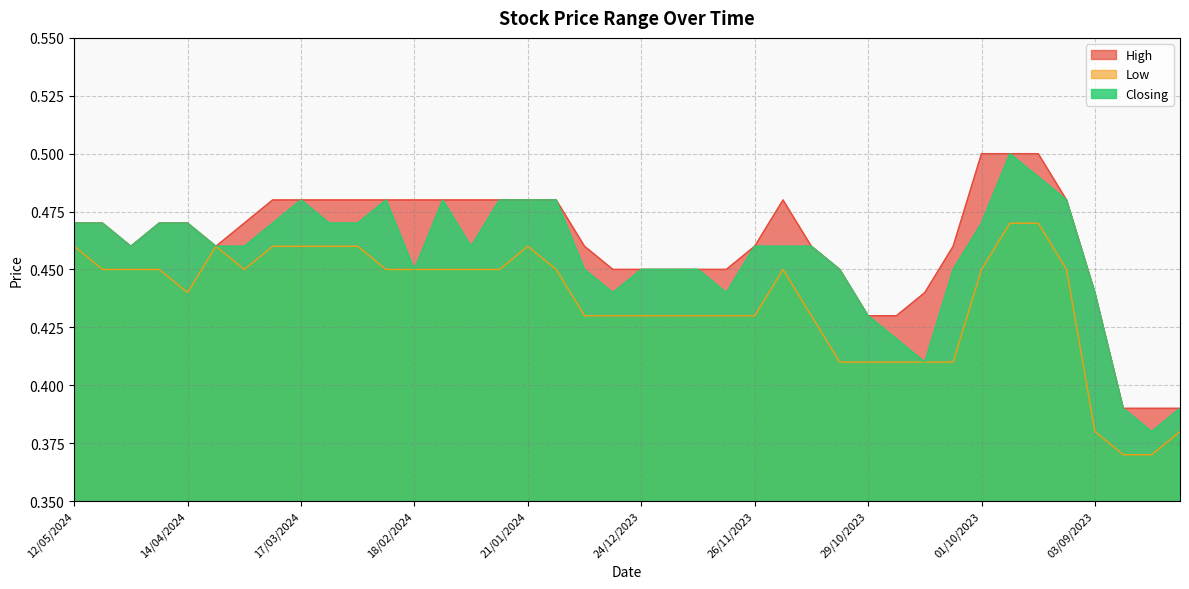

What is the total value across all series at 10/12/2023?

1.3